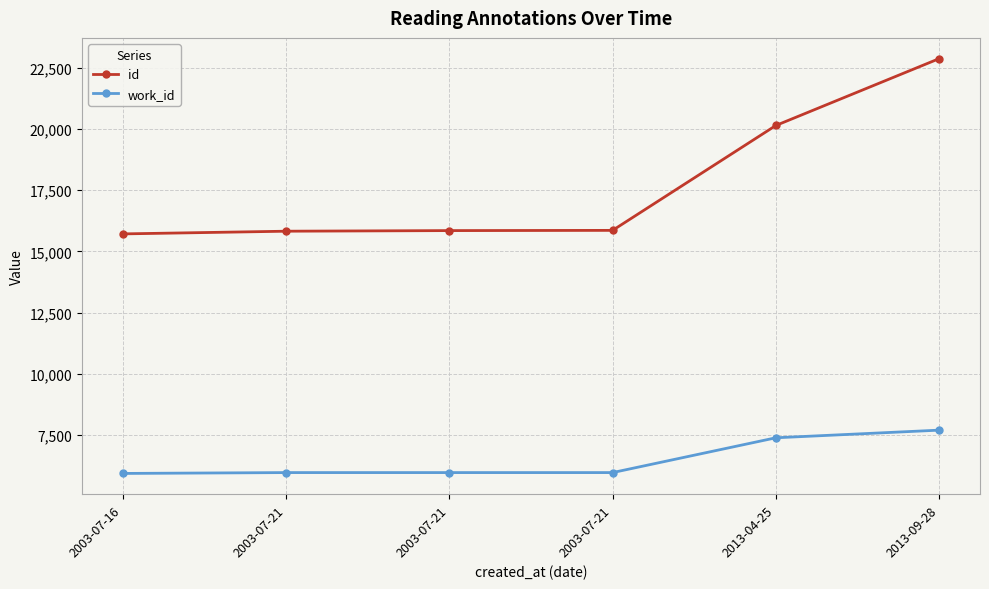

Does the chart have visible grid lines?

Yes